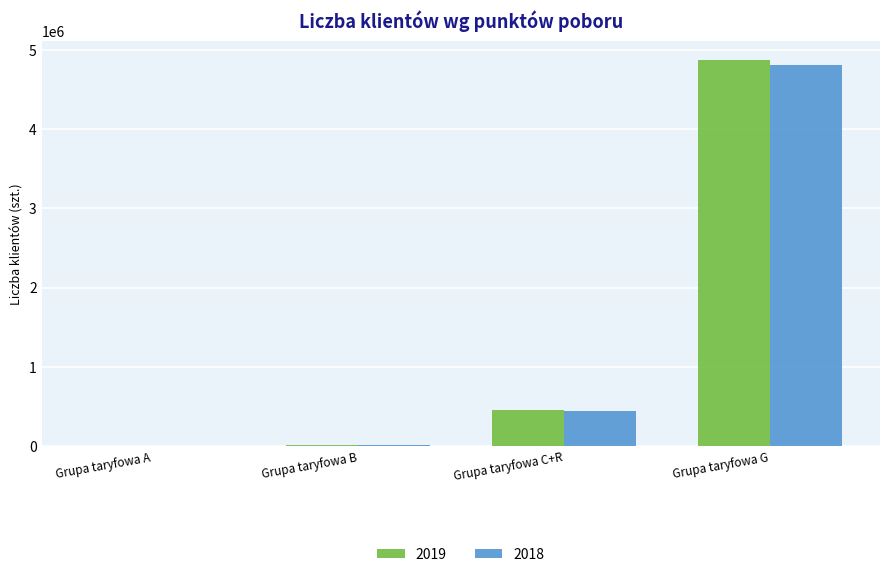

At which category does the chart reach its peak across all series?

Grupa taryfowa G